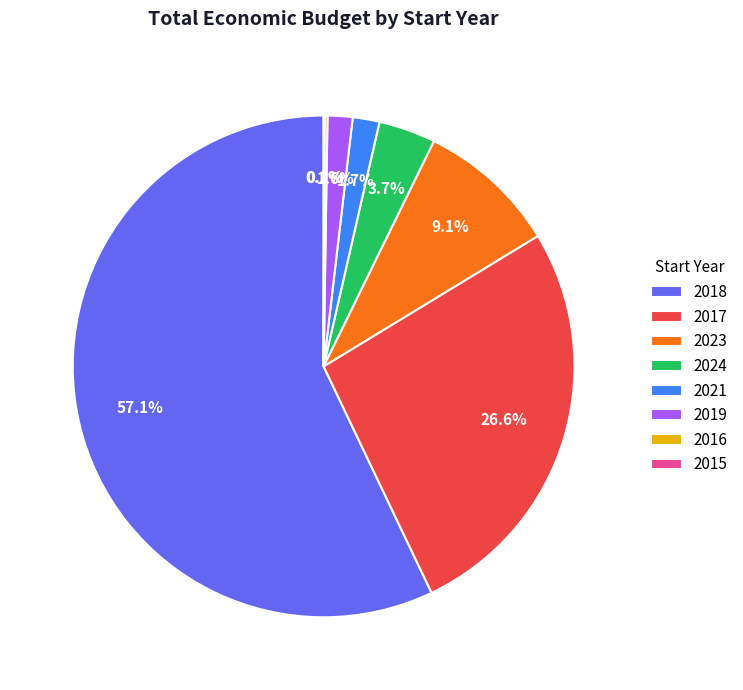

Which category accounts for the majority?

2018